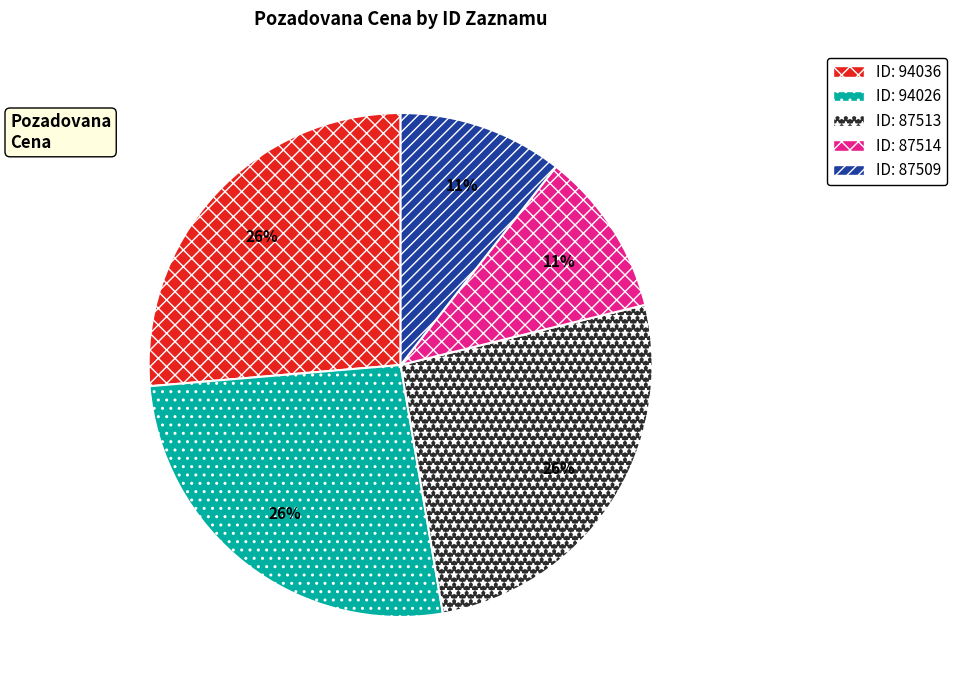

Is there a majority slice in this chart?

No